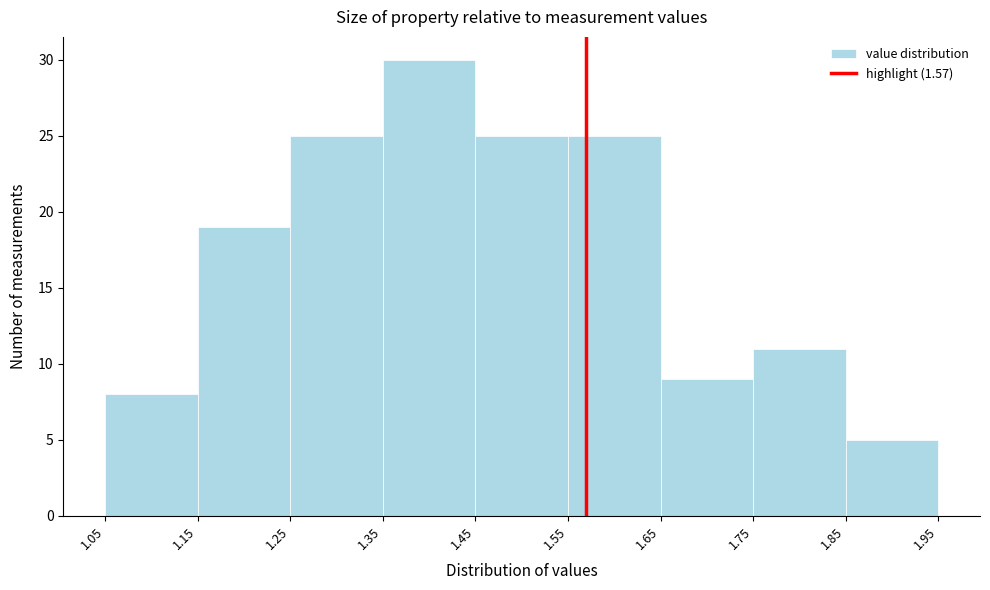

Reading left to right, list every bar in this chart as the range it spans on the x-axis followed by its height. The values are not printed on the chart, so give them approximately, as read against the axis.

1.05 to 1.15: 8
1.15 to 1.25: 19
1.25 to 1.35: 25
1.35 to 1.45: 30
1.45 to 1.55: 25
1.55 to 1.65: 25
1.65 to 1.75: 9
1.75 to 1.85: 11
1.85 to 1.95: 5